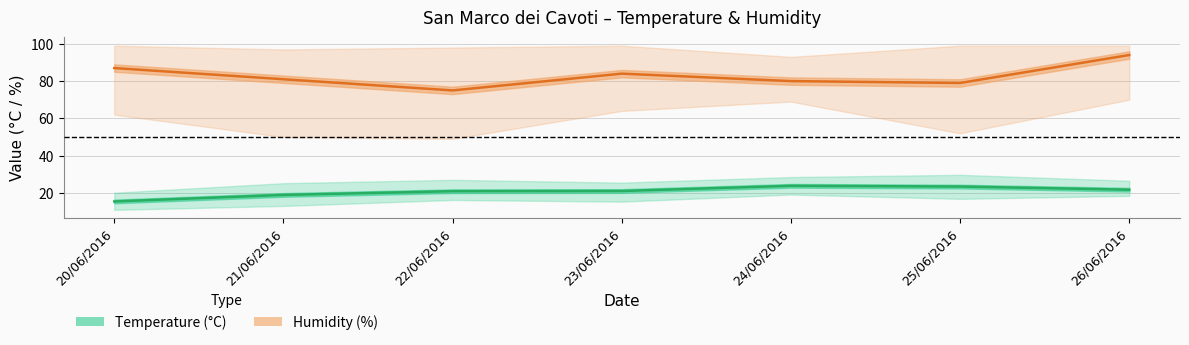

Which category has the lowest value in the Temp MED series?

20/06/2016